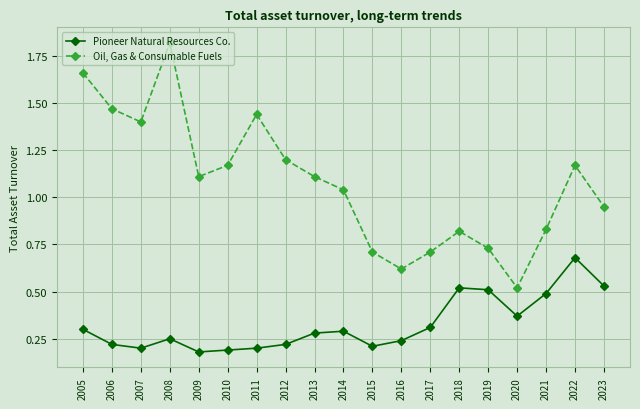

Which series has the largest range (max minus min)?

Oil, Gas & Consumable Fuels